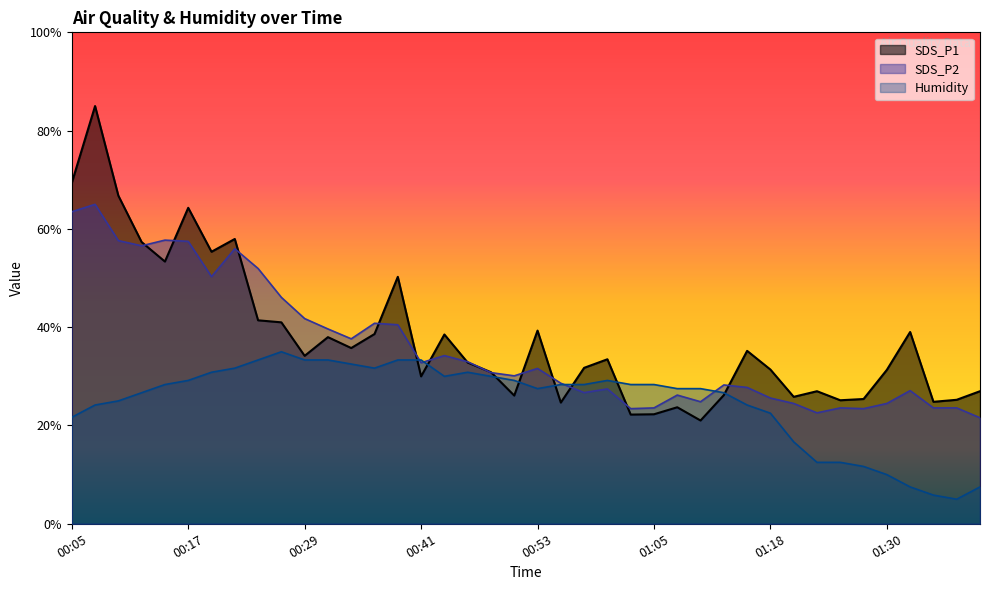

At how many categories does at least one series exceed 31?

25